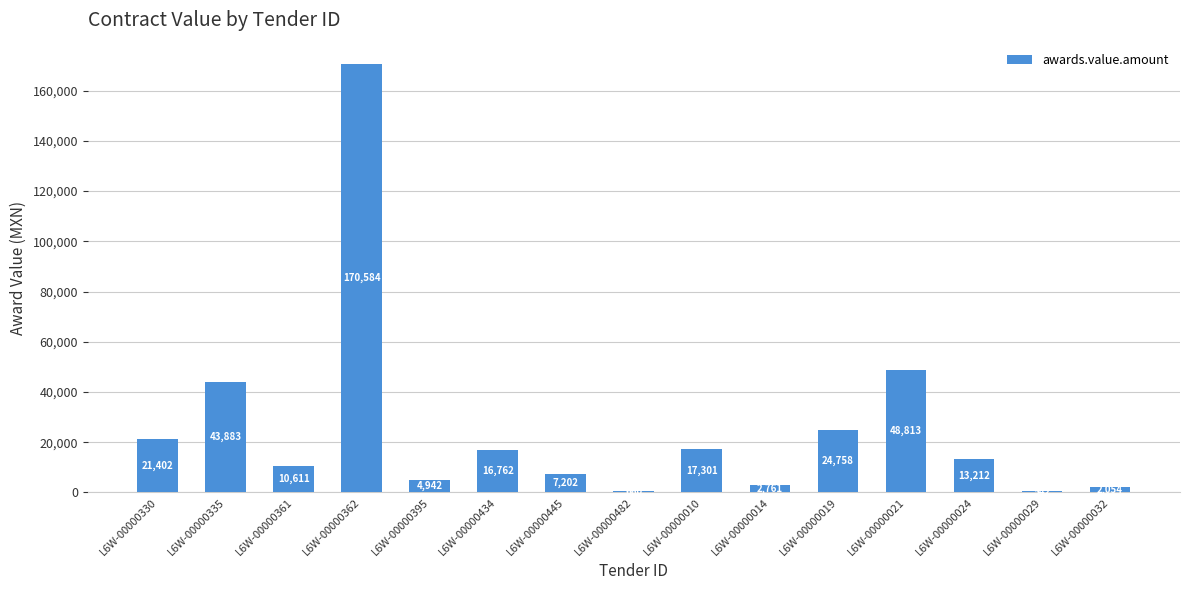

Which label corresponds to the largest value in the chart?

L6W-00000362